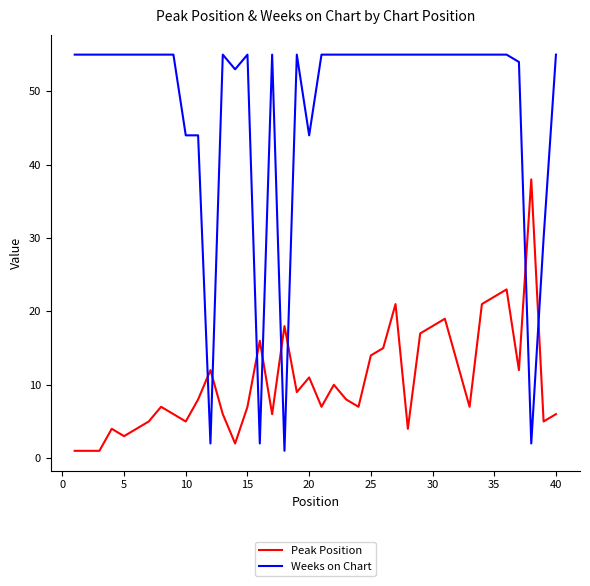

Which series has the largest range (max minus min)?

Weeks on Chart